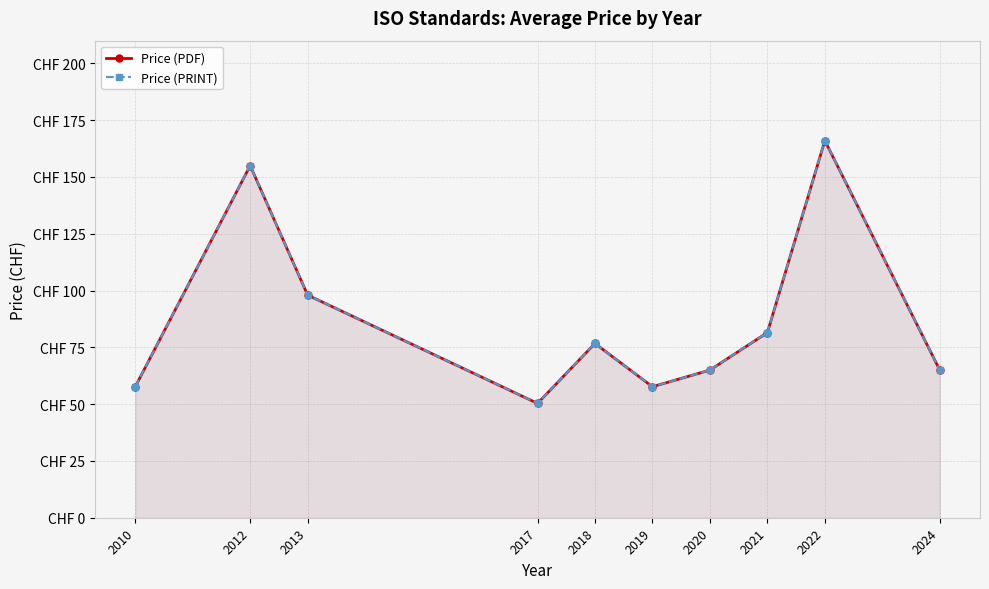

What is the average value of the Price (PDF) series?

87.3